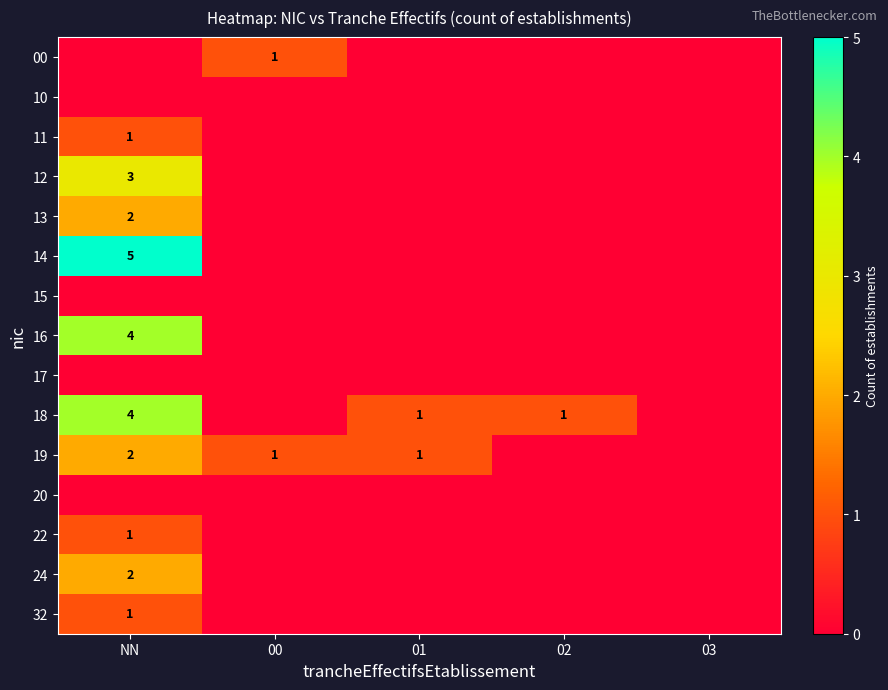

Which label corresponds to the largest value in the chart?

NN